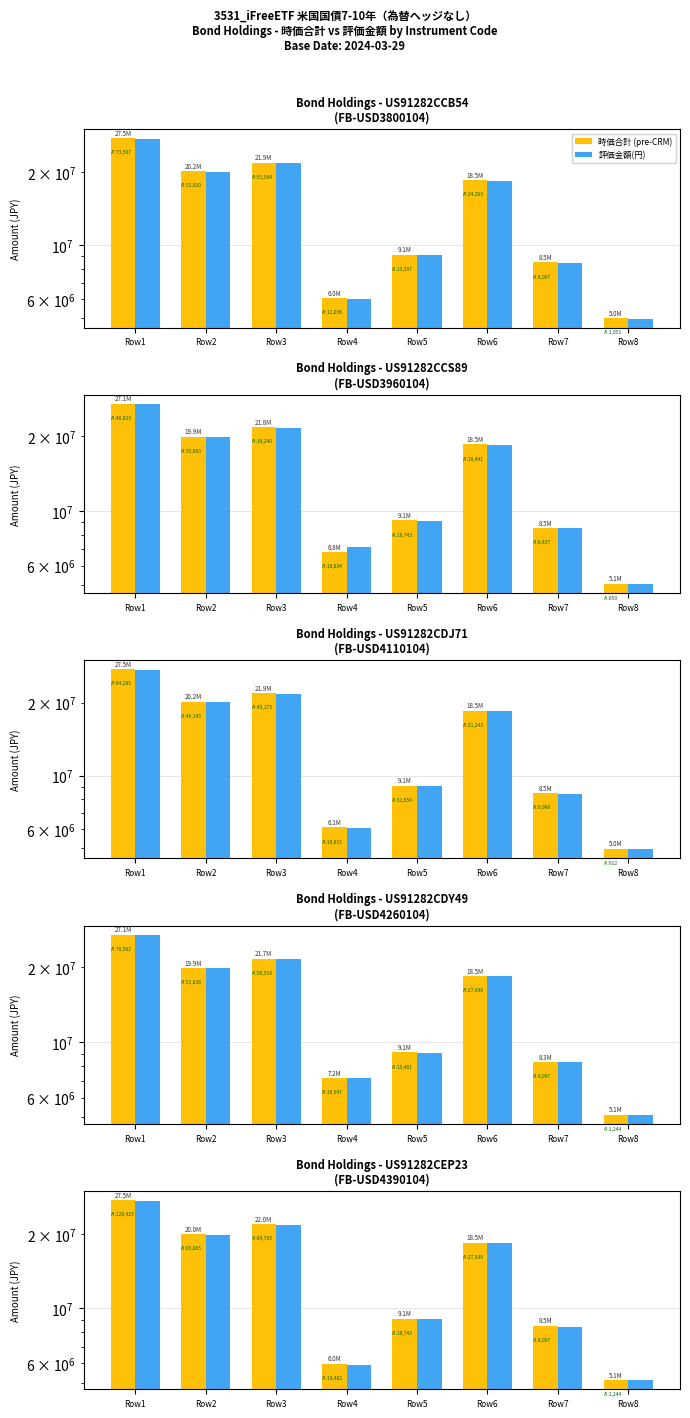

Rank the series by their average value, from highest to lowest.

時価合計 (pre-CRM), 評価金額(円)